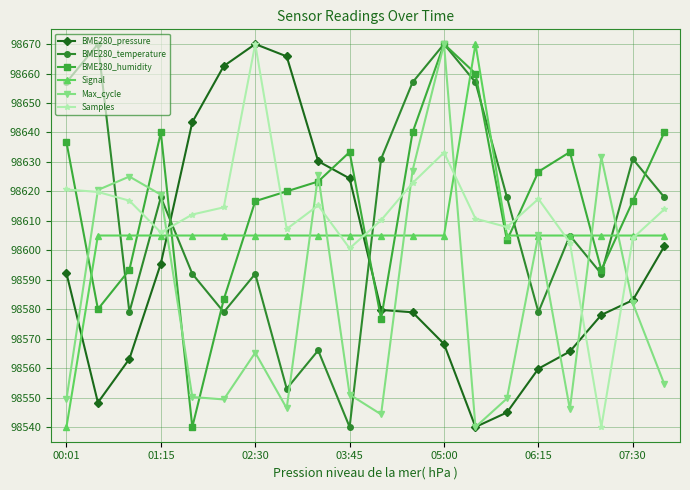

True or false: BME280_humidity has more than 2 points higher than both neighbors.

True